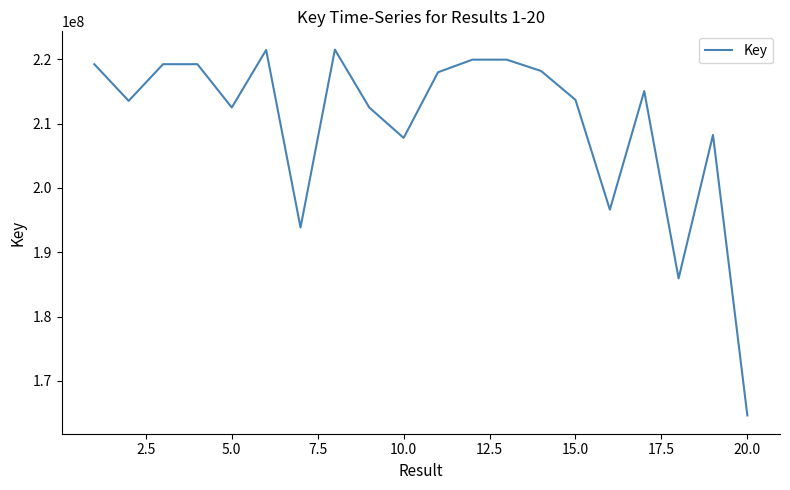

What is the minimum value shown in the chart?

164649058